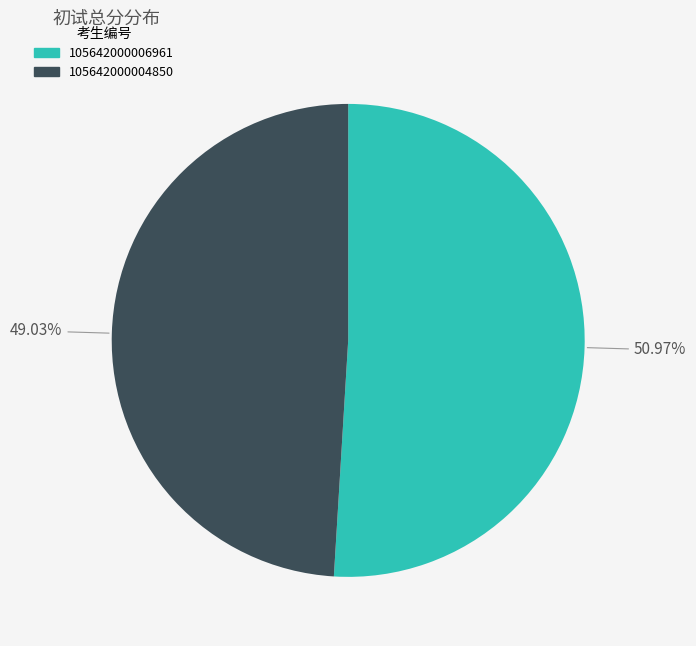

The 105642000004850 slice represents 43% of the pie. True or false?

False